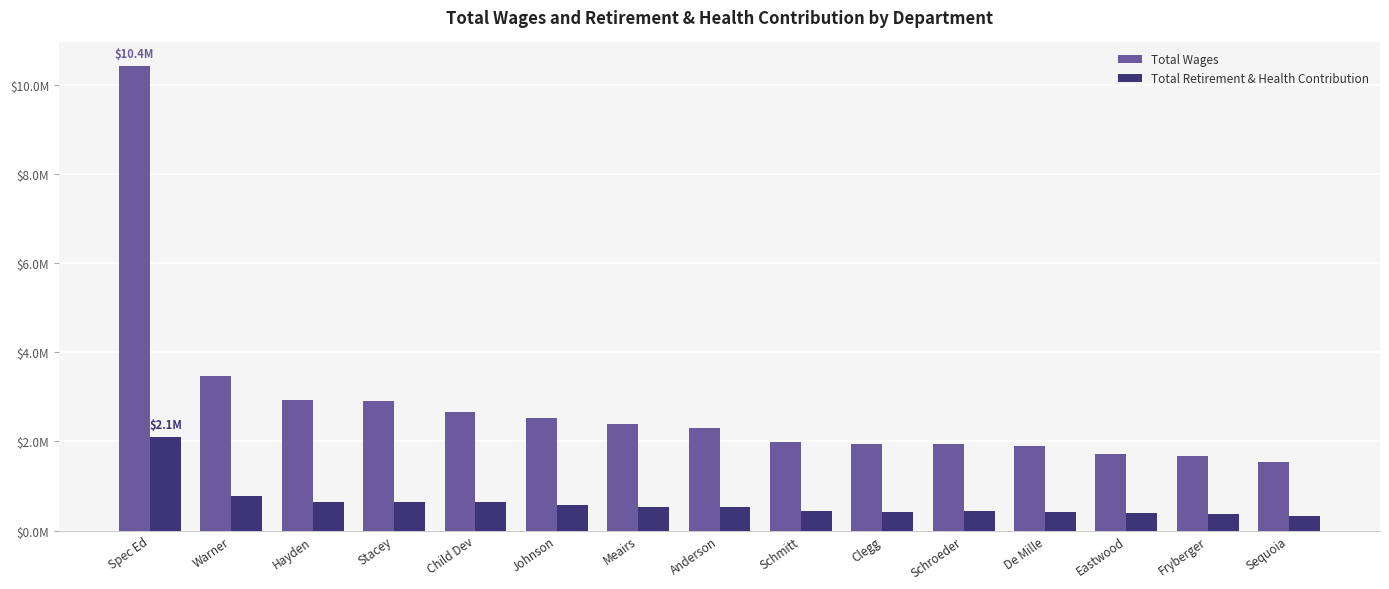

Reading left to right, list all the values displayed in this chart.

Total Wages: 10441648	3463328	2937329	2903120	2667107	2526792	2386394	2300376	1986607	1951058	1949902	1908317	1719582	1668061	1528690
Total Retirement & Health Contribution: 2109556	773013	642200	650225	630531	566102	536937	537666	439471	414292	438307	425403	382342	370633	324683